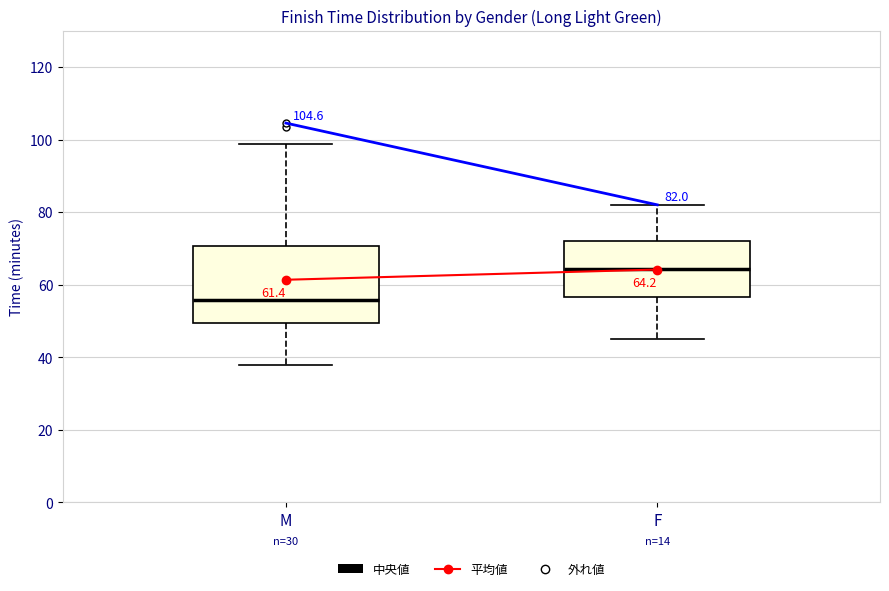

Which box has the highest median line?

F